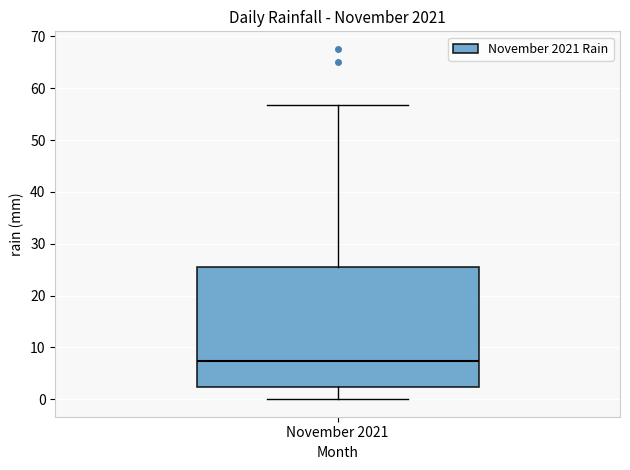

Where does the lower whisker of the box for November 2021 end on the y-axis? The values are not printed on the chart, so give them approximately, as read against the axis.

0